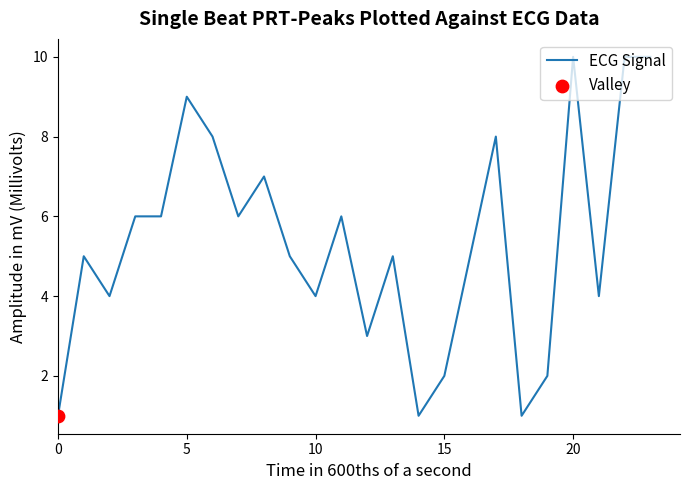

What is the difference between the maximum and minimum values?

9